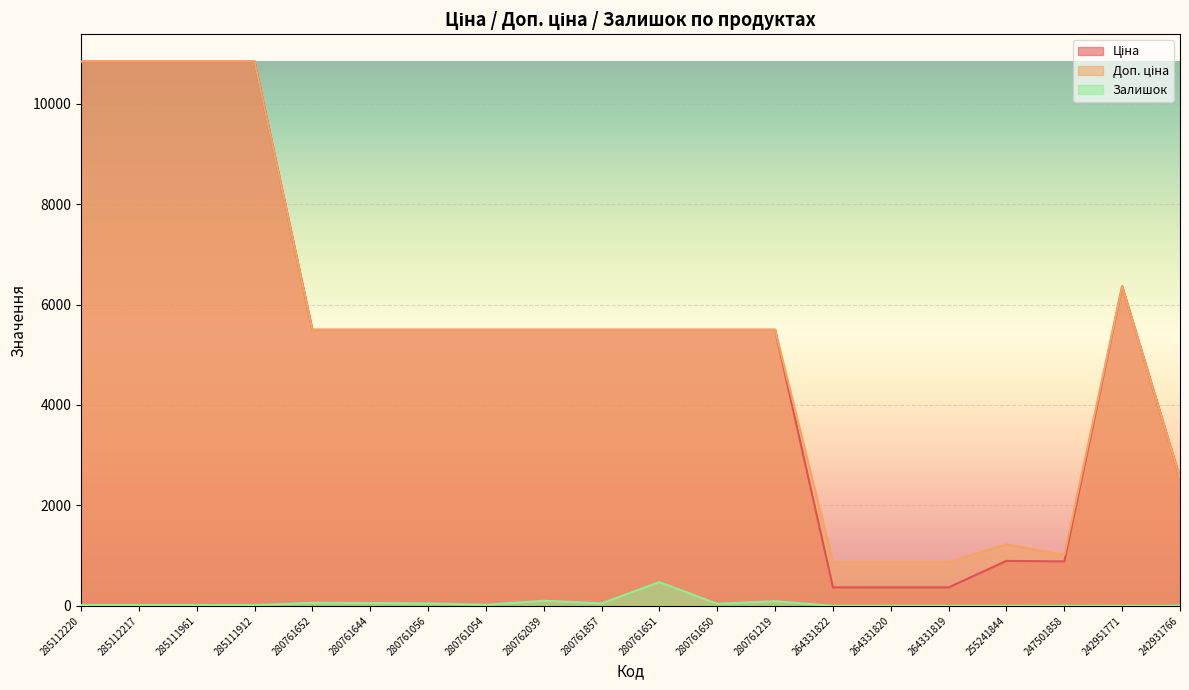

The value of Доп. ціна at 285111961 is 14535.5. True or false?

False